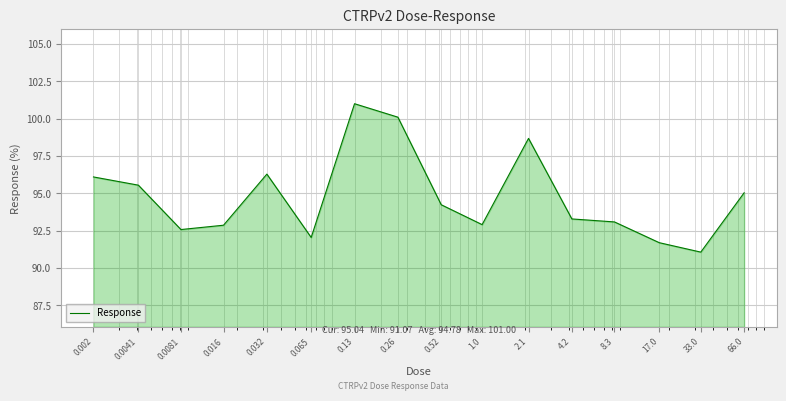

What is the smallest value displayed?

91.1